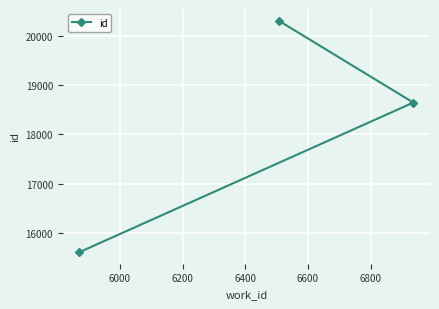

What is the greatest value displayed?

20305